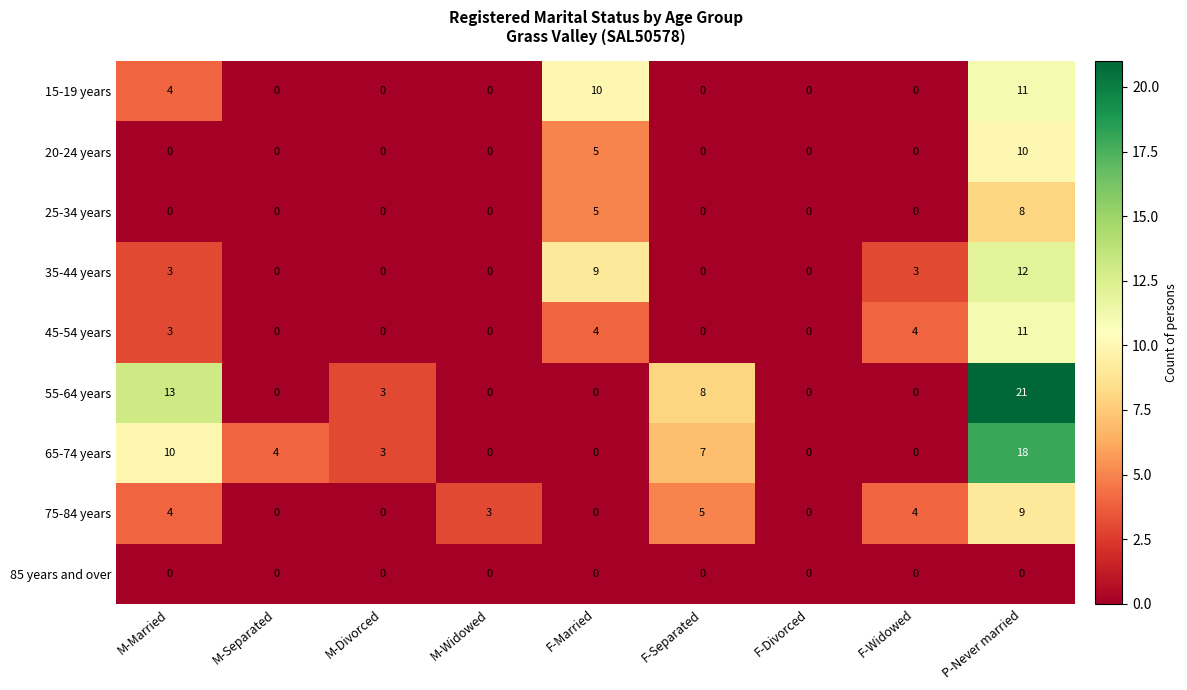

True or false: 65-74 years has a value of 0 at M-Widowed.

True